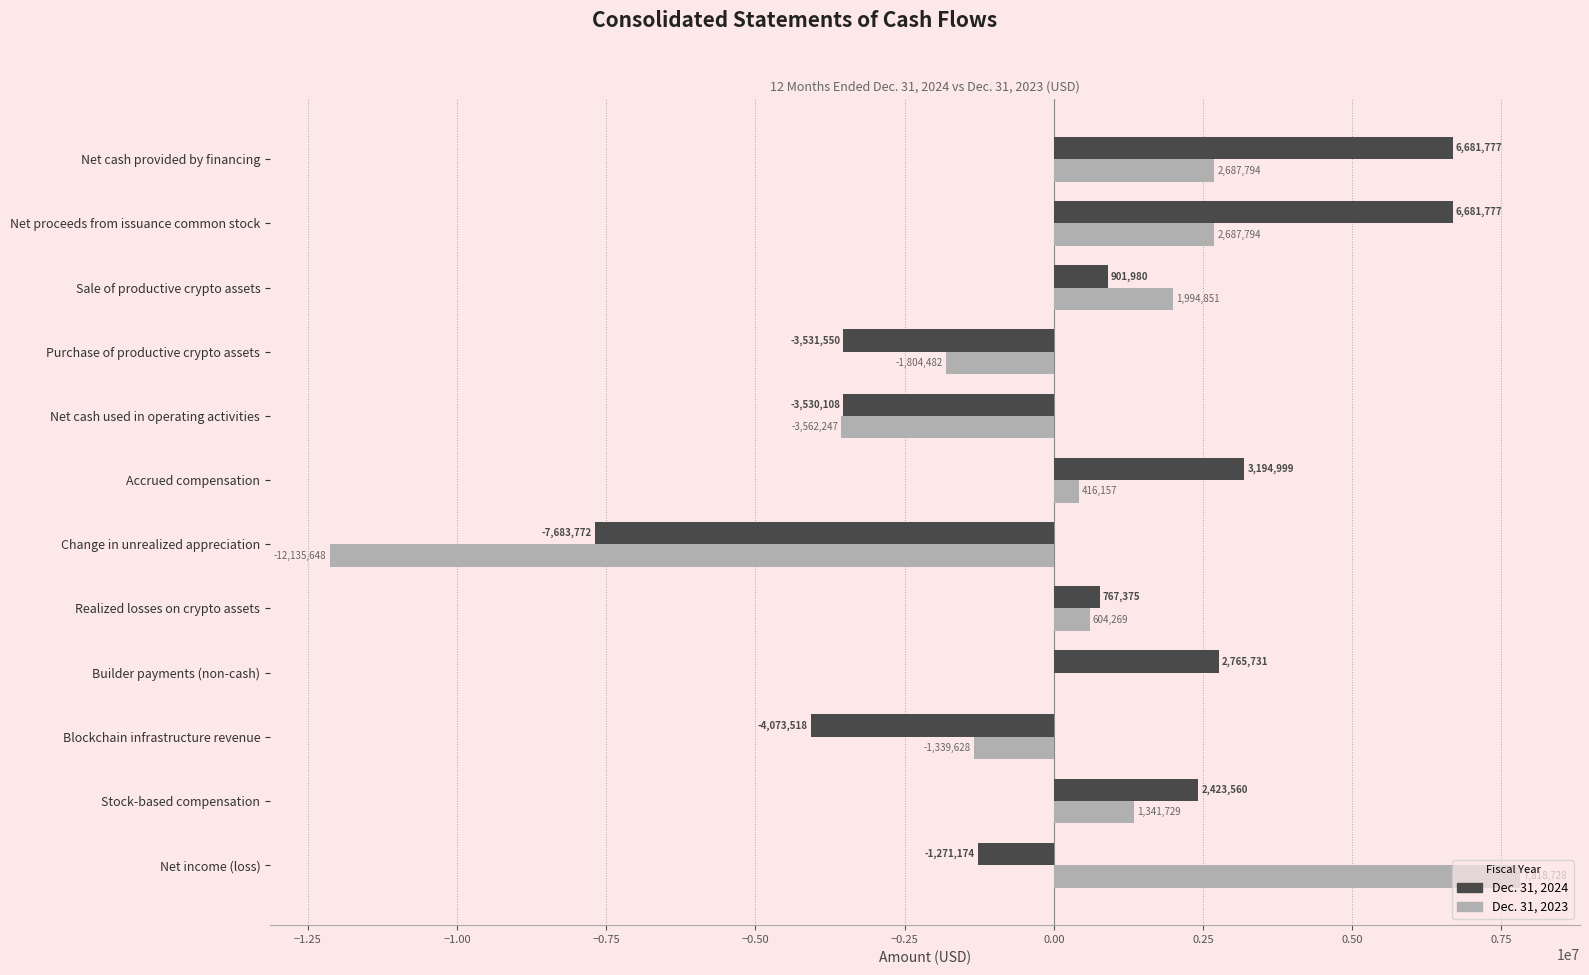

The Dec. 31, 2023 series shows -17285730 at Change in unrealized appreciation. True or false?

False